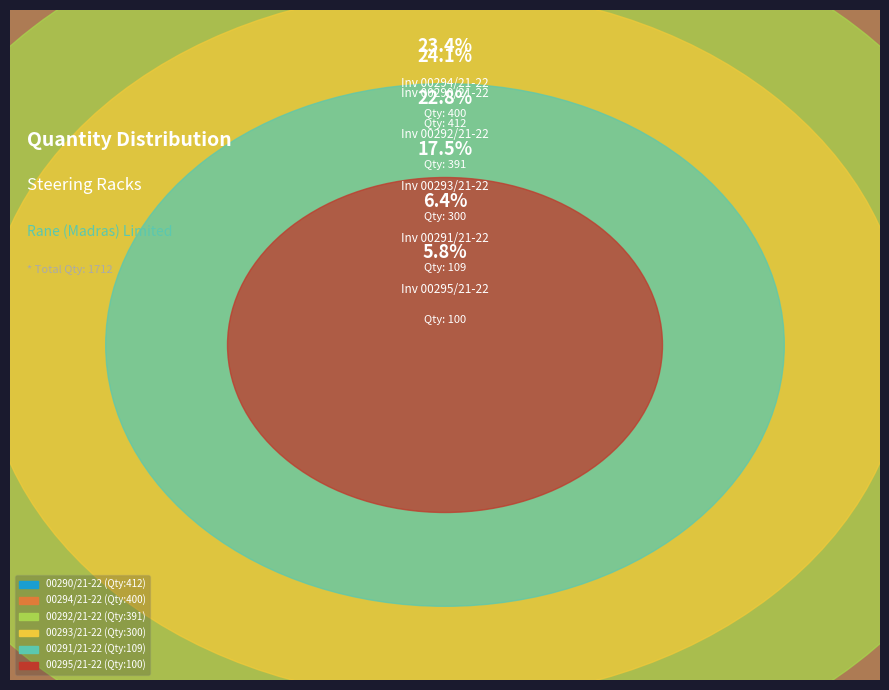

Is there any slice that represents more than half of the pie?

No